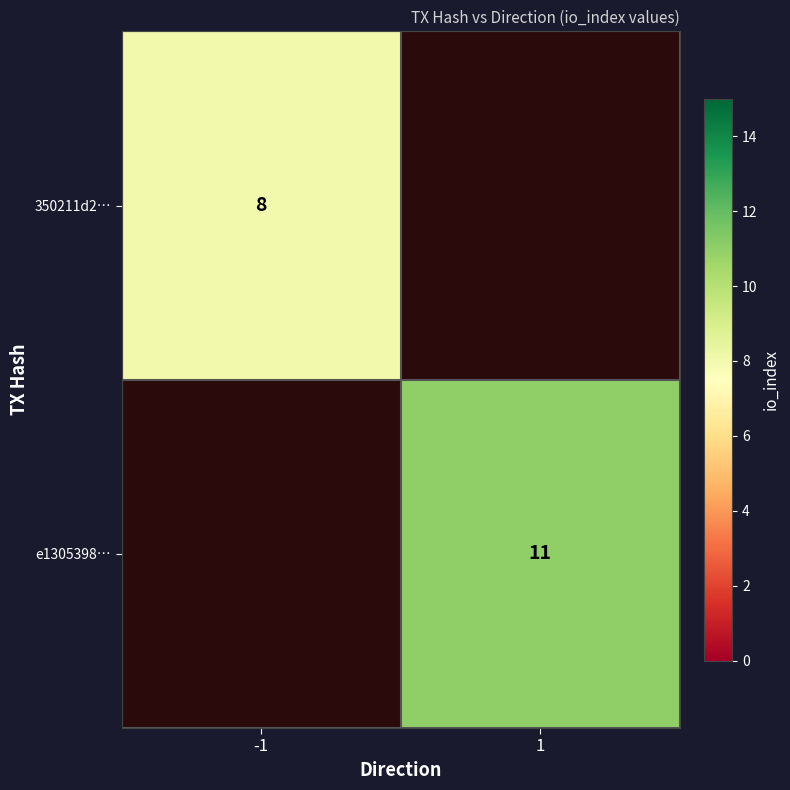

Is the value of e1305398… at 1 greater than the value of 350211d2… at -1?

Yes